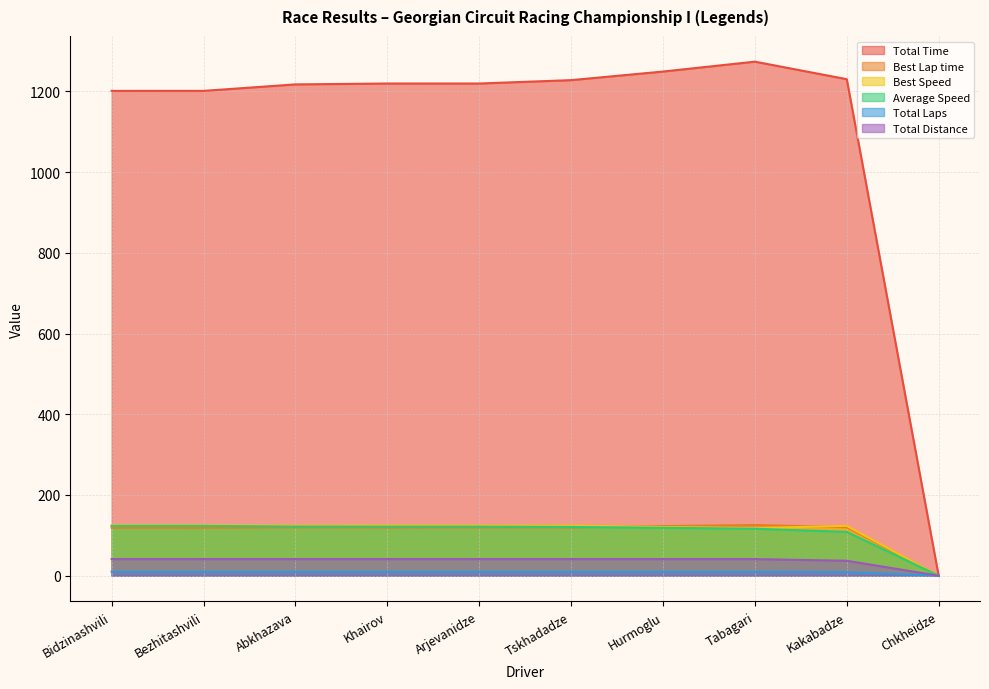

What is the difference between the maximum and second lowest values in the Total Distance series?

4.1